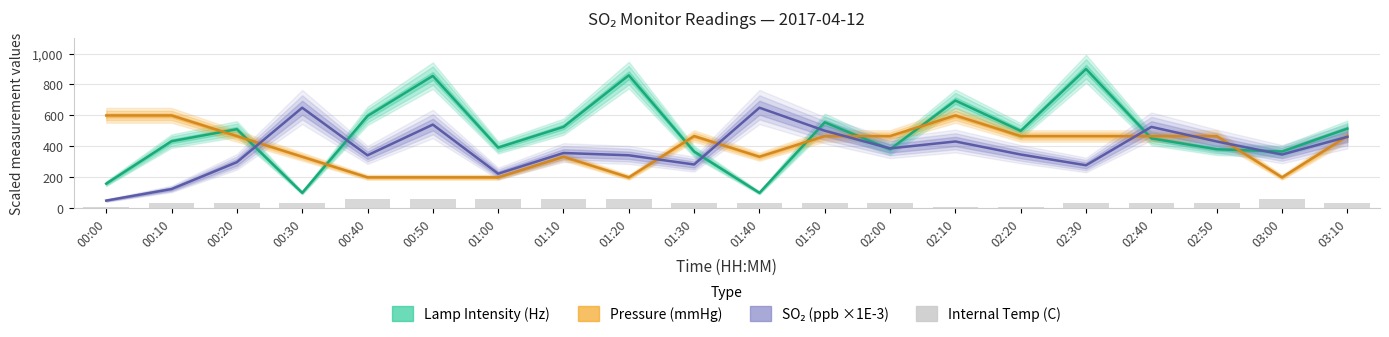

Where is Pressure (mmHg) nearest to the value 400?

00:20